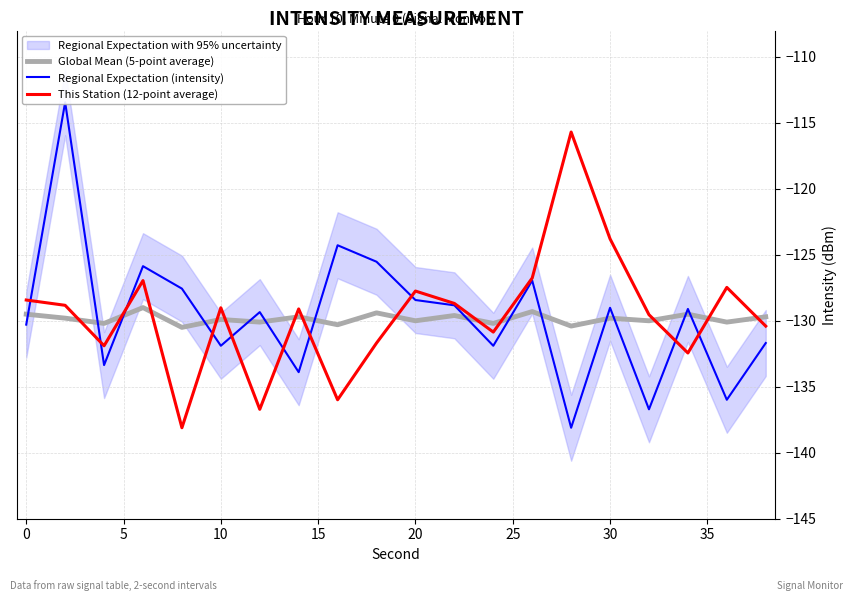

How many times do Global Mean (5-point average) and Regional Expectation (intensity) cross each other?

14